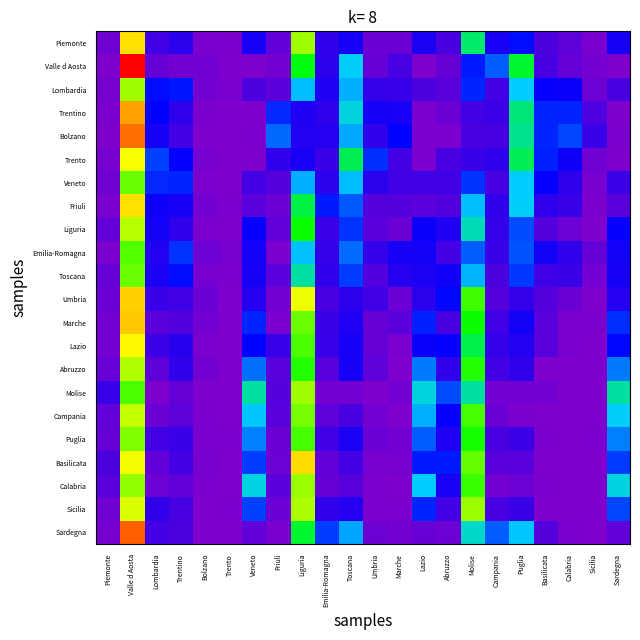

Reading left to right, list all the values displayed in this chart.

Piemonte: Piemonte=2.1	Valle d Aosta=65.4	Lombardia=7.9	Trentino=10.2	Bolzano=1.0	Trento=0.5	Veneto=12.8	Friuli=3.7	Liguria=56.0	Emilia-Romagna=9.6	Toscana=12.8	Umbria=2.6	Marche=2.9	Lazio=12.3	Abruzzo=6.7	Molise=40.1	Campania=12.5	Puglia=16.5	Basilicata=6.3	Calabria=4.3	Sicilia=0.9	Sardegna=12.8
Valle d Aosta: Piemonte=0.0	Valle d Aosta=93.0	Lombardia=3.5	Trentino=1.8	Bolzano=1.8	Trento=0.0	Veneto=0.0	Friuli=1.8	Liguria=45.6	Emilia-Romagna=10.5	Toscana=31.6	Umbria=3.5	Marche=7.0	Lazio=0.0	Abruzzo=3.5	Molise=17.5	Campania=22.8	Puglia=43.9	Basilicata=7.0	Calabria=3.5	Sicilia=1.8	Sardegna=0.0
Lombardia: Piemonte=1.2	Valle d Aosta=56.2	Lombardia=16.6	Trentino=17.1	Bolzano=1.7	Trento=0.8	Veneto=6.4	Friuli=4.7	Liguria=30.0	Emilia-Romagna=11.8	Toscana=28.9	Umbria=9.3	Marche=8.8	Lazio=6.4	Abruzzo=5.0	Molise=18.5	Campania=7.6	Puglia=31.2	Basilicata=14.6	Calabria=14.2	Sicilia=2.4	Sardegna=6.6
Trentino: Piemonte=0.5	Valle d Aosta=73.1	Lombardia=15.6	Trentino=10.1	Bolzano=0.5	Trento=0.0	Veneto=0.2	Friuli=18.6	Liguria=11.8	Emilia-Romagna=10.1	Toscana=33.3	Umbria=13.0	Marche=12.7	Lazio=0.5	Abruzzo=2.6	Molise=7.3	Campania=8.0	Puglia=39.2	Basilicata=18.2	Calabria=18.4	Sicilia=6.1	Sardegna=0.2
Bolzano: Piemonte=0.0	Valle d Aosta=79.5	Lombardia=12.8	Trentino=7.3	Bolzano=0.0	Trento=0.0	Veneto=0.4	Friuli=23.4	Liguria=11.4	Emilia-Romagna=11.0	Toscana=28.6	Umbria=9.5	Marche=15.8	Lazio=0.4	Abruzzo=0.4	Molise=6.6	Campania=7.0	Puglia=38.1	Basilicata=18.3	Calabria=20.9	Sicilia=8.4	Sardegna=0.4
Trento: Piemonte=1.3	Valle d Aosta=61.6	Lombardia=20.5	Trentino=15.2	Bolzano=1.3	Trento=0.0	Veneto=0.0	Friuli=9.9	Liguria=12.6	Emilia-Romagna=8.6	Toscana=41.7	Umbria=19.2	Marche=7.3	Lazio=0.7	Abruzzo=6.6	Molise=8.6	Campania=9.9	Puglia=41.1	Basilicata=17.9	Calabria=13.9	Sicilia=2.0	Sardegna=0.0
Veneto: Piemonte=2.0	Valle d Aosta=53.0	Lombardia=18.6	Trentino=18.2	Bolzano=0.6	Trento=0.1	Veneto=7.5	Friuli=5.1	Liguria=28.7	Emilia-Romagna=10.2	Toscana=29.8	Umbria=10.5	Marche=7.8	Lazio=7.8	Abruzzo=7.8	Molise=19.3	Campania=7.2	Puglia=31.1	Basilicata=15.1	Calabria=10.1	Sicilia=1.3	Sardegna=8.1
Friuli: Piemonte=0.7	Valle d Aosta=65.7	Lombardia=14.0	Trentino=12.9	Bolzano=1.5	Trento=0.7	Veneto=4.4	Friuli=2.6	Liguria=42.4	Emilia-Romagna=17.7	Toscana=22.5	Umbria=5.2	Marche=5.2	Lazio=4.4	Abruzzo=5.5	Molise=29.9	Campania=9.6	Puglia=31.4	Basilicata=10.0	Calabria=8.5	Sicilia=0.4	Sardegna=4.8
Liguria: Piemonte=3.8	Valle d Aosta=57.5	Lombardia=13.2	Trentino=9.9	Bolzano=0.9	Trento=0.0	Veneto=14.6	Friuli=3.8	Liguria=47.2	Emilia-Romagna=8.0	Toscana=19.3	Umbria=4.7	Marche=2.8	Lazio=14.2	Abruzzo=11.8	Molise=35.4	Campania=9.4	Puglia=21.2	Basilicata=5.2	Calabria=2.4	Sicilia=0.0	Sardegna=14.6
Emilia-Romagna: Piemonte=0.7	Valle d Aosta=51.4	Lombardia=11.6	Trentino=19.6	Bolzano=2.2	Trento=1.4	Veneto=13.3	Friuli=1.0	Liguria=30.4	Emilia-Romagna=9.4	Toscana=23.8	Umbria=9.4	Marche=12.9	Lazio=13.1	Abruzzo=7.3	Molise=22.6	Campania=8.7	Puglia=21.9	Basilicata=13.1	Calabria=9.7	Sicilia=3.4	Sardegna=13.3
Toscana: Piemonte=3.5	Valle d Aosta=52.7	Lombardia=12.1	Trentino=16.7	Bolzano=1.3	Trento=0.7	Veneto=13.0	Friuli=4.4	Liguria=36.9	Emilia-Romagna=9.7	Toscana=20.0	Umbria=5.7	Marche=11.2	Lazio=12.1	Abruzzo=13.8	Molise=29.2	Campania=6.2	Puglia=19.8	Basilicata=7.7	Calabria=8.6	Sicilia=1.8	Sardegna=13.0
Umbria: Piemonte=2.6	Valle d Aosta=67.5	Lombardia=8.5	Trentino=7.7	Bolzano=2.6	Trento=0.0	Veneto=11.1	Friuli=1.7	Liguria=60.7	Emilia-Romagna=6.8	Toscana=10.3	Umbria=7.7	Marche=2.6	Lazio=10.3	Abruzzo=16.2	Molise=50.4	Campania=5.1	Puglia=9.4	Basilicata=5.1	Calabria=2.6	Sicilia=0.0	Sardegna=11.1
Marche: Piemonte=1.5	Valle d Aosta=68.4	Lombardia=4.4	Trentino=5.8	Bolzano=1.5	Trento=0.0	Veneto=18.4	Friuli=1.0	Liguria=52.9	Emilia-Romagna=8.7	Toscana=11.7	Umbria=3.4	Marche=4.4	Lazio=18.0	Abruzzo=6.8	Molise=47.1	Campania=7.8	Puglia=13.1	Basilicata=4.9	Calabria=1.0	Sicilia=0.5	Sardegna=18.9
Lazio: Piemonte=1.8	Valle d Aosta=62.8	Lombardia=8.2	Trentino=10.8	Bolzano=0.4	Trento=0.2	Veneto=15.8	Friuli=8.8	Liguria=51.0	Emilia-Romagna=8.8	Toscana=12.8	Umbria=3.6	Marche=0.8	Lazio=14.2	Abruzzo=15.2	Molise=42.0	Campania=9.4	Puglia=11.4	Basilicata=4.8	Calabria=1.0	Sicilia=0.2	Sardegna=16.0
Abruzzo: Piemonte=3.2	Valle d Aosta=57.3	Lombardia=4.0	Trentino=9.7	Bolzano=1.6	Trento=0.0	Veneto=24.2	Friuli=4.8	Liguria=48.4	Emilia-Romagna=4.8	Toscana=12.9	Umbria=4.0	Marche=0.0	Lazio=25.0	Abruzzo=9.7	Molise=48.4	Campania=7.3	Puglia=9.7	Basilicata=0.0	Calabria=0.0	Sicilia=0.0	Sardegna=25.0
Molise: Piemonte=8.8	Valle d Aosta=50.9	Lombardia=0.0	Trentino=3.5	Bolzano=0.0	Trento=0.0	Veneto=36.8	Friuli=5.3	Liguria=56.1	Emilia-Romagna=1.8	Toscana=1.8	Umbria=0.0	Marche=1.8	Lazio=33.3	Abruzzo=21.1	Molise=36.8	Campania=1.8	Puglia=1.8	Basilicata=1.8	Calabria=0.0	Sicilia=0.0	Sardegna=36.8
Campania: Piemonte=3.8	Valle d Aosta=58.3	Lombardia=2.7	Trentino=4.0	Bolzano=0.4	Trento=0.0	Veneto=30.8	Friuli=5.0	Liguria=53.5	Emilia-Romagna=4.2	Toscana=6.7	Umbria=1.5	Marche=0.2	Lazio=29.0	Abruzzo=14.8	Molise=50.6	Campania=2.7	Puglia=0.4	Basilicata=0.0	Calabria=0.0	Sicilia=0.0	Sardegna=31.5
Puglia: Piemonte=3.6	Valle d Aosta=54.4	Lombardia=7.3	Trentino=8.4	Bolzano=0.7	Trento=0.4	Veneto=25.2	Friuli=2.6	Liguria=50.7	Emilia-Romagna=7.7	Toscana=12.0	Umbria=2.6	Marche=1.8	Lazio=22.6	Abruzzo=11.7	Molise=47.8	Campania=6.6	Puglia=8.0	Basilicata=0.4	Calabria=0.0	Sicilia=0.4	Sardegna=25.2
Basilicata: Piemonte=6.3	Valle d Aosta=61.3	Lombardia=3.8	Trentino=7.5	Bolzano=1.3	Trento=0.0	Veneto=20.0	Friuli=2.5	Liguria=66.3	Emilia-Romagna=3.8	Toscana=7.5	Umbria=1.3	Marche=1.3	Lazio=17.5	Abruzzo=17.5	Molise=52.5	Campania=5.0	Puglia=5.0	Basilicata=0.0	Calabria=0.0	Sicilia=0.0	Sardegna=20.0
Calabria: Piemonte=4.8	Valle d Aosta=55.3	Lombardia=2.2	Trentino=3.9	Bolzano=0.9	Trento=0.0	Veneto=32.9	Friuli=4.4	Liguria=55.7	Emilia-Romagna=3.5	Toscana=4.8	Umbria=0.4	Marche=0.0	Lazio=31.1	Abruzzo=12.7	Molise=50.0	Campania=1.8	Puglia=2.2	Basilicata=0.4	Calabria=0.0	Sicilia=0.0	Sardegna=32.9
Sicilia: Piemonte=2.1	Valle d Aosta=59.9	Lombardia=9.5	Trentino=7.2	Bolzano=0.2	Trento=0.5	Veneto=20.5	Friuli=2.6	Liguria=57.0	Emilia-Romagna=9.8	Toscana=11.2	Umbria=0.5	Marche=0.5	Lazio=18.4	Abruzzo=7.4	Molise=55.6	Campania=6.9	Puglia=8.6	Basilicata=0.2	Calabria=0.0	Sicilia=0.2	Sardegna=21.0
Sardegna: Piemonte=1.4	Valle d Aosta=81.1	Lombardia=7.4	Trentino=6.5	Bolzano=0.0	Trento=0.0	Veneto=3.7	Friuli=0.9	Liguria=43.8	Emilia-Romagna=20.0	Toscana=28.1	Umbria=2.5	Marche=1.6	Lazio=3.0	Abruzzo=2.5	Molise=34.3	Campania=22.8	Puglia=30.6	Basilicata=5.1	Calabria=0.9	Sicilia=0.0	Sardegna=3.7